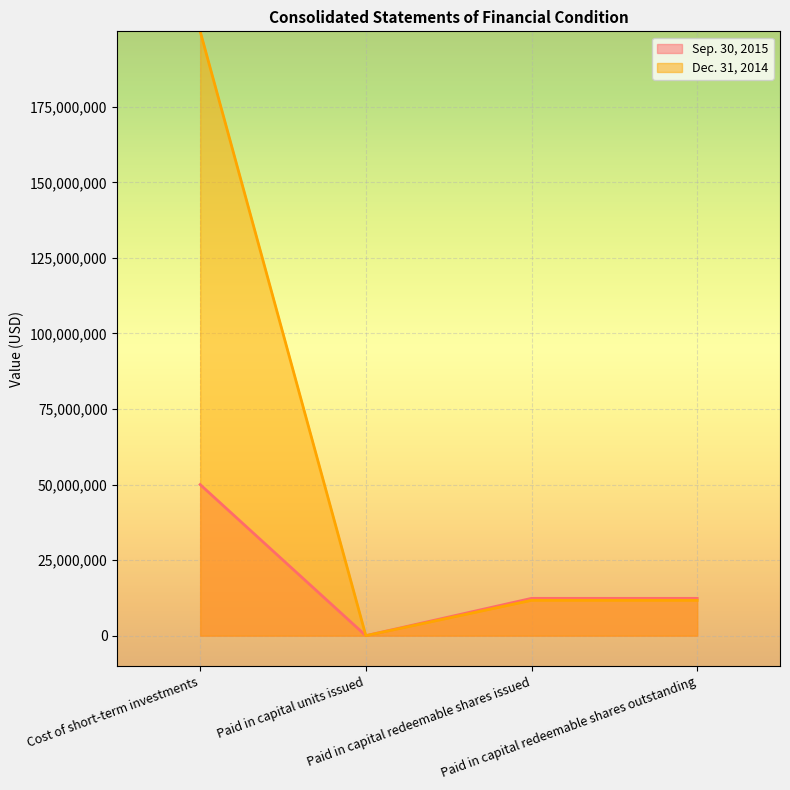

What is the sum of the Dec. 31, 2014 values at Cost of short-term investments and Paid in capital units issued?

199994119